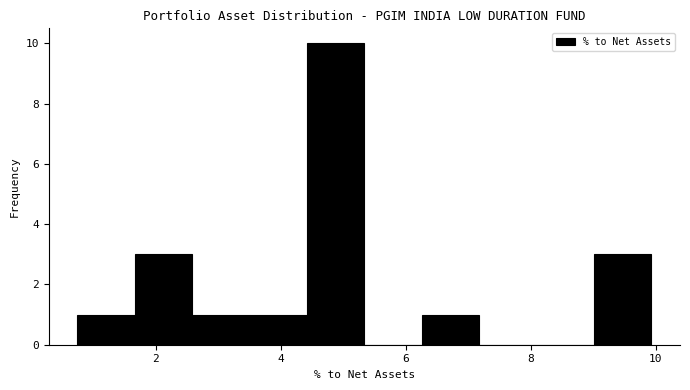

Reading left to right, transcribe this chart: for each bar, give the range it covers on the x-axis and its height. Neither the bar edges nor the heights are printed on the chart, so give them approximately, as read against the axes.

0.8 to 1.6: 1
1.6 to 2.6: 3
2.6 to 3.6: 1
3.6 to 4.4: 1
4.4 to 5.4: 10
5.4 to 6.2: 0
6.2 to 7.2: 1
7.2 to 8.0: 0
8.0 to 9.0: 0
9.0 to 10.0: 3